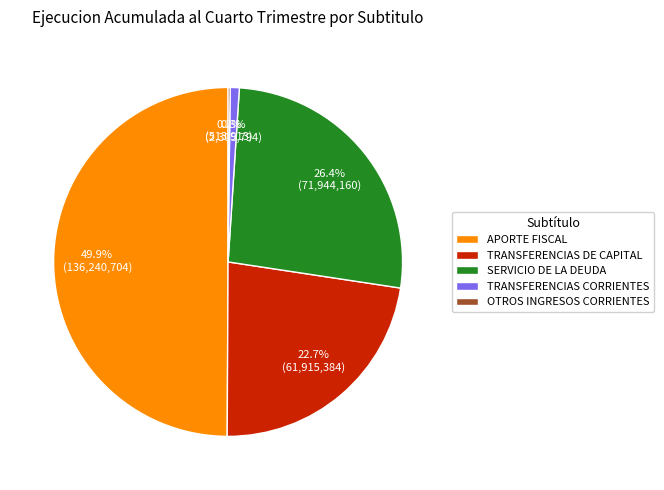

True or false: TRANSFERENCIAS CORRIENTES accounts for 11% of the total.

False